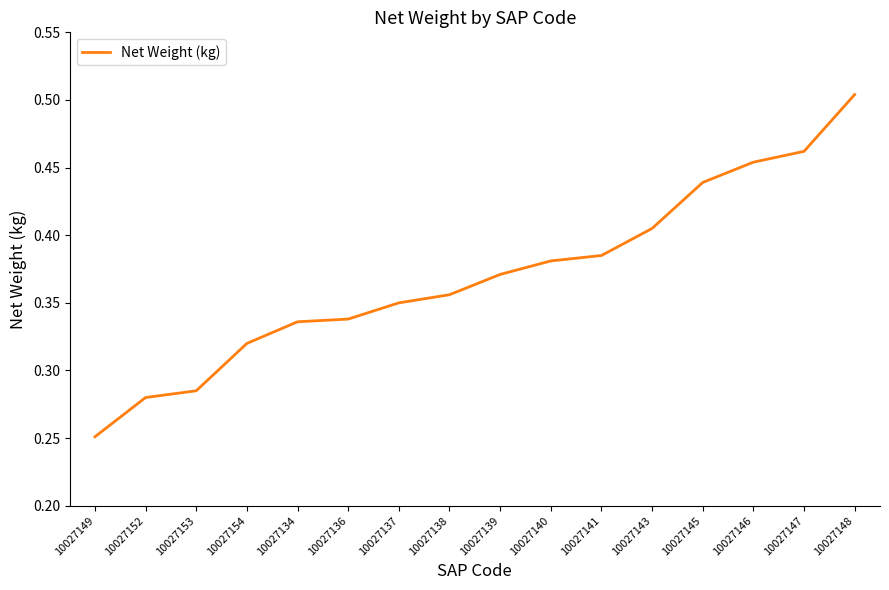

The value at 10027136 is 0.5. True or false?

False